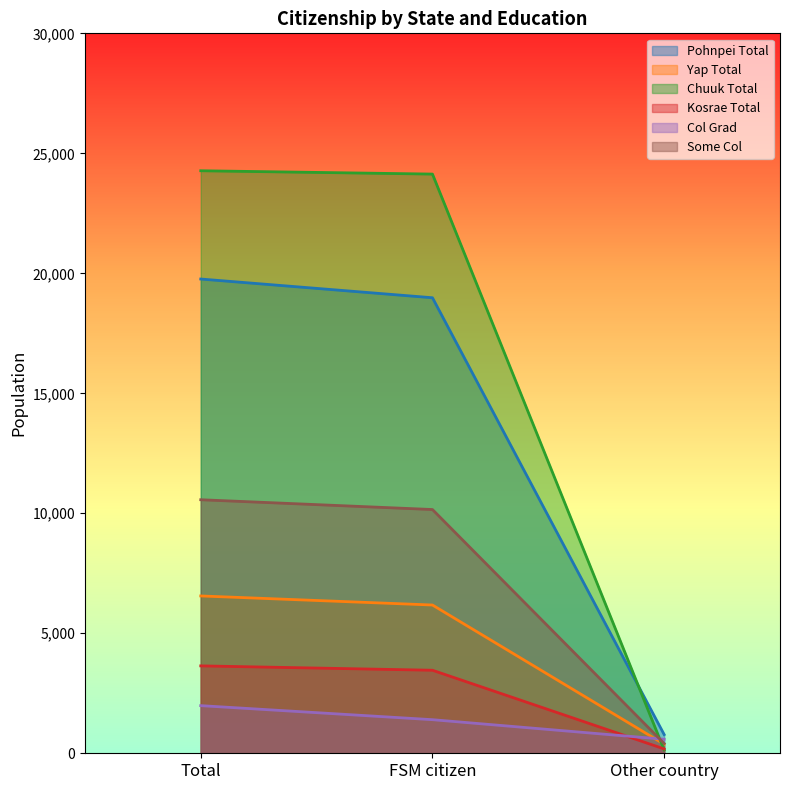

The Kosrae Total series shows 5445 at Total. True or false?

False